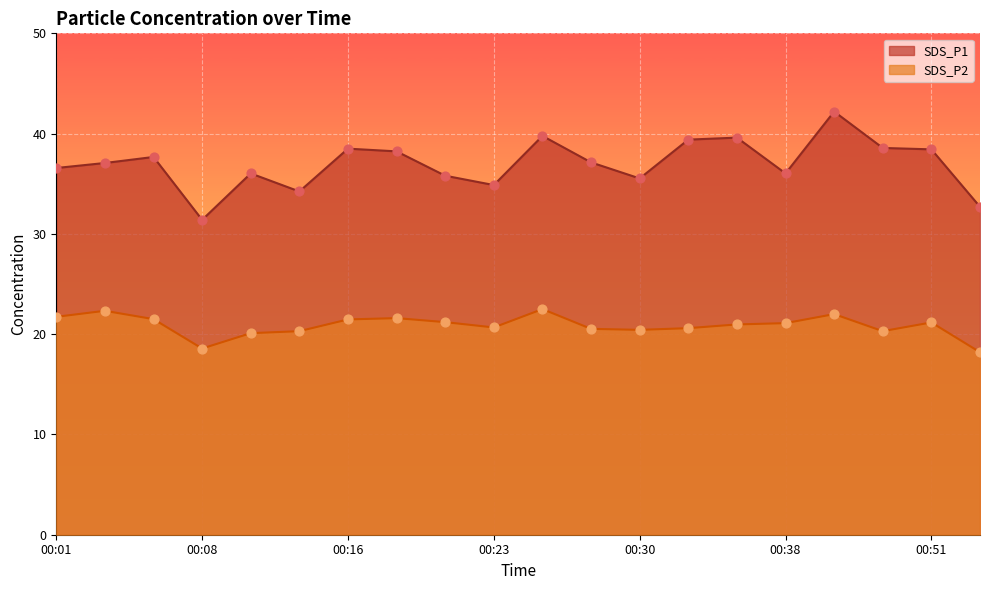

Which series has the largest total across all categories?

SDS_P1